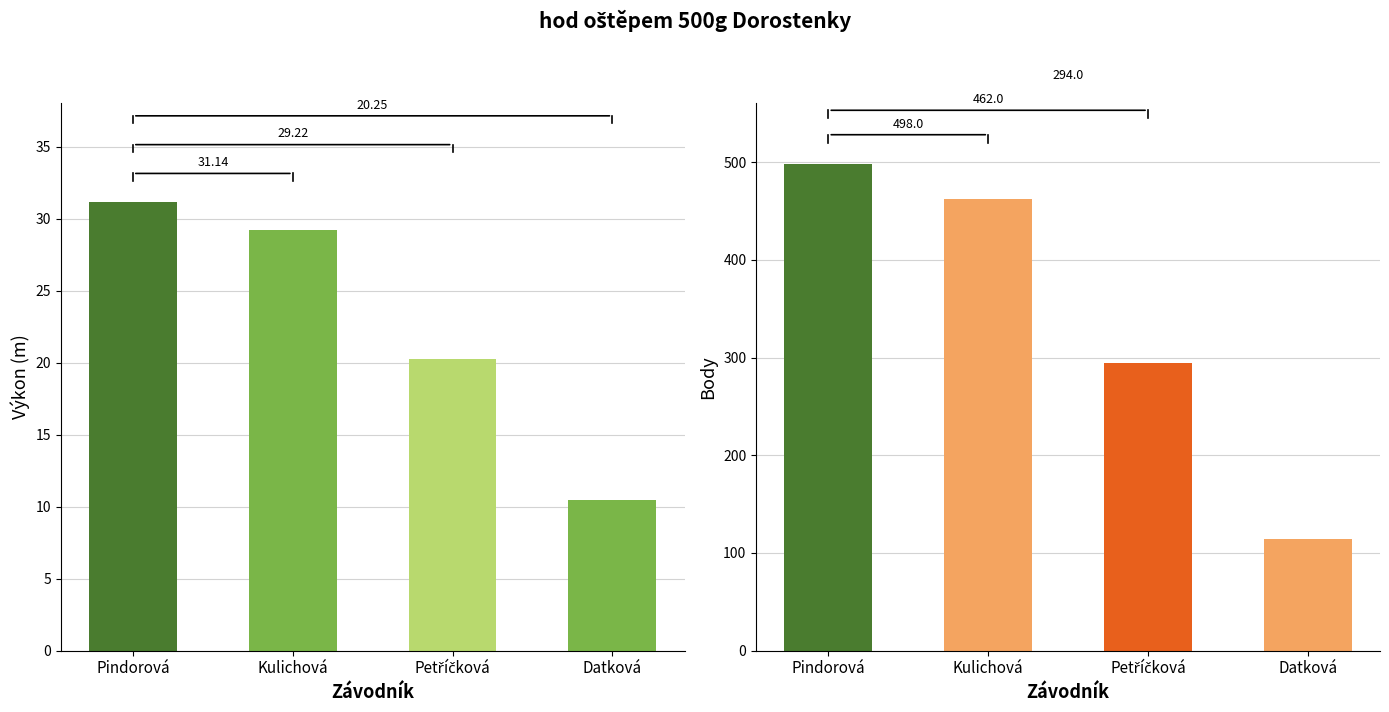

True or false: Výkon has a value of 18.3 at Datková Rozálie.

False